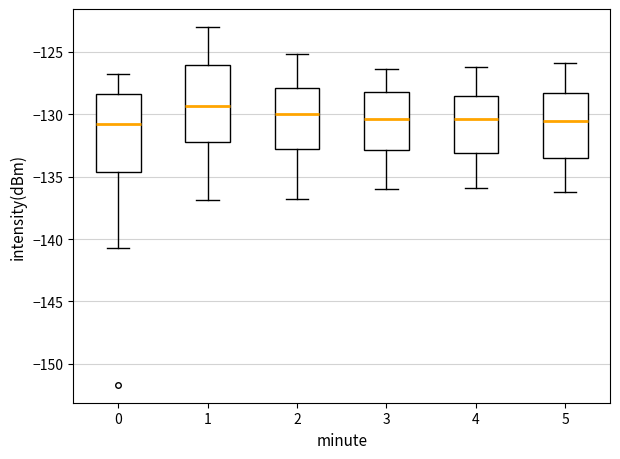

Reading left to right, read every box against the y-axis: the position of its median line, the range the box covers, and the ends of its whiskers. The values are not printed on the chart, so give them approximately, as read against the axis.

0: median -131.0, box -134.5 to -128.5, whiskers -140.5 to -127.0
1: median -129.5, box -132.0 to -126.0, whiskers -137.0 to -123.0
2: median -130.0, box -133.0 to -128.0, whiskers -137.0 to -125.0
3: median -130.5, box -133.0 to -128.0, whiskers -136.0 to -126.5
4: median -130.5, box -133.0 to -128.5, whiskers -136.0 to -126.0
5: median -130.5, box -133.5 to -128.5, whiskers -136.0 to -126.0